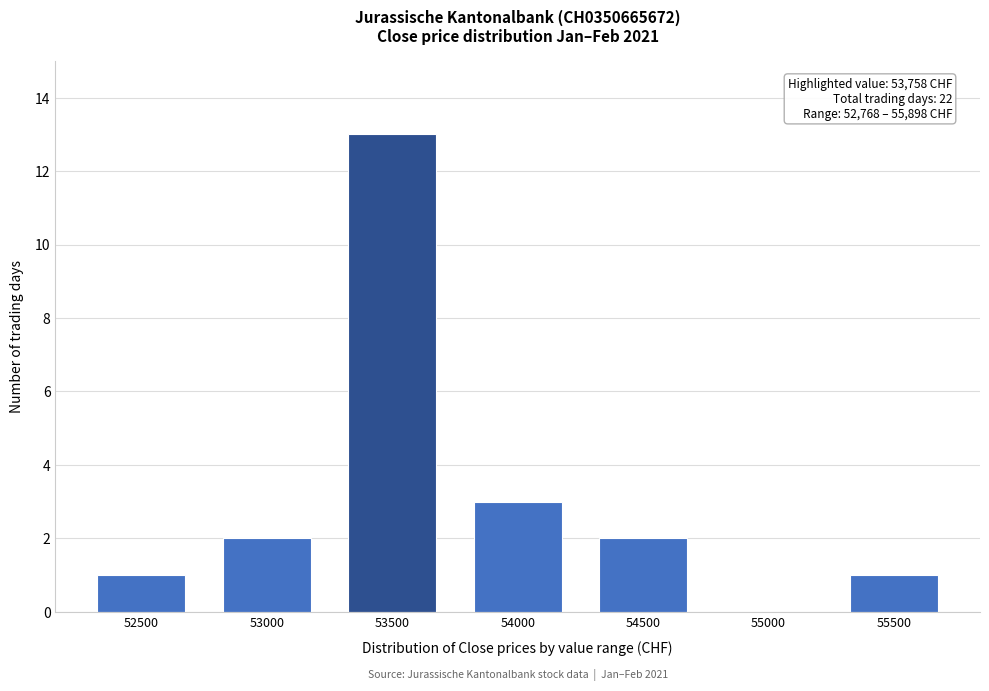

Reading right to left, what are all the values shown in this chart?

55500=1	55000=0	54500=2	54000=3	53500=13	53000=2	52500=1